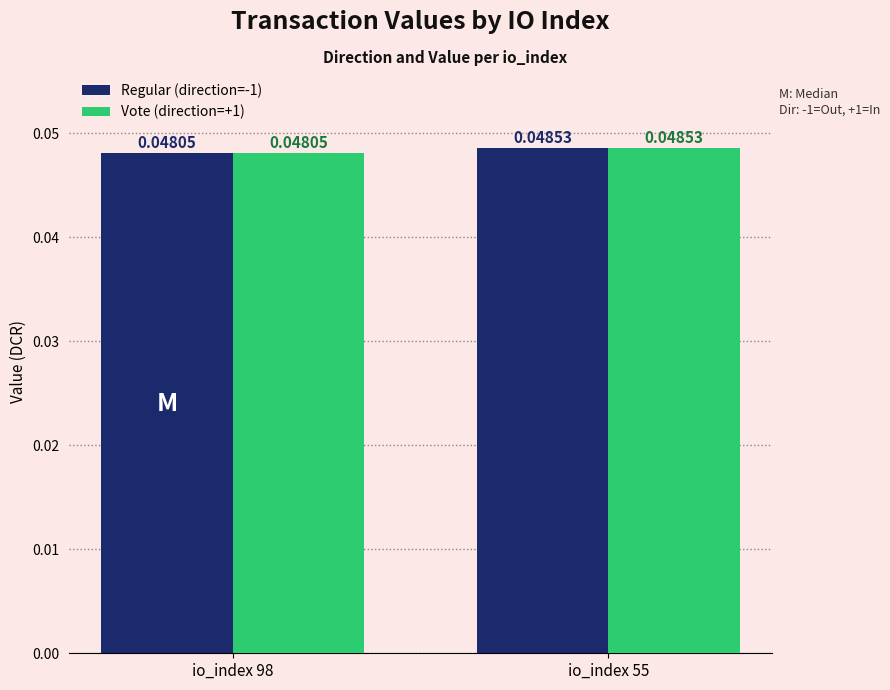

Rank the categories by Regular (direction=-1) value from highest to lowest.

io_index 55, io_index 98